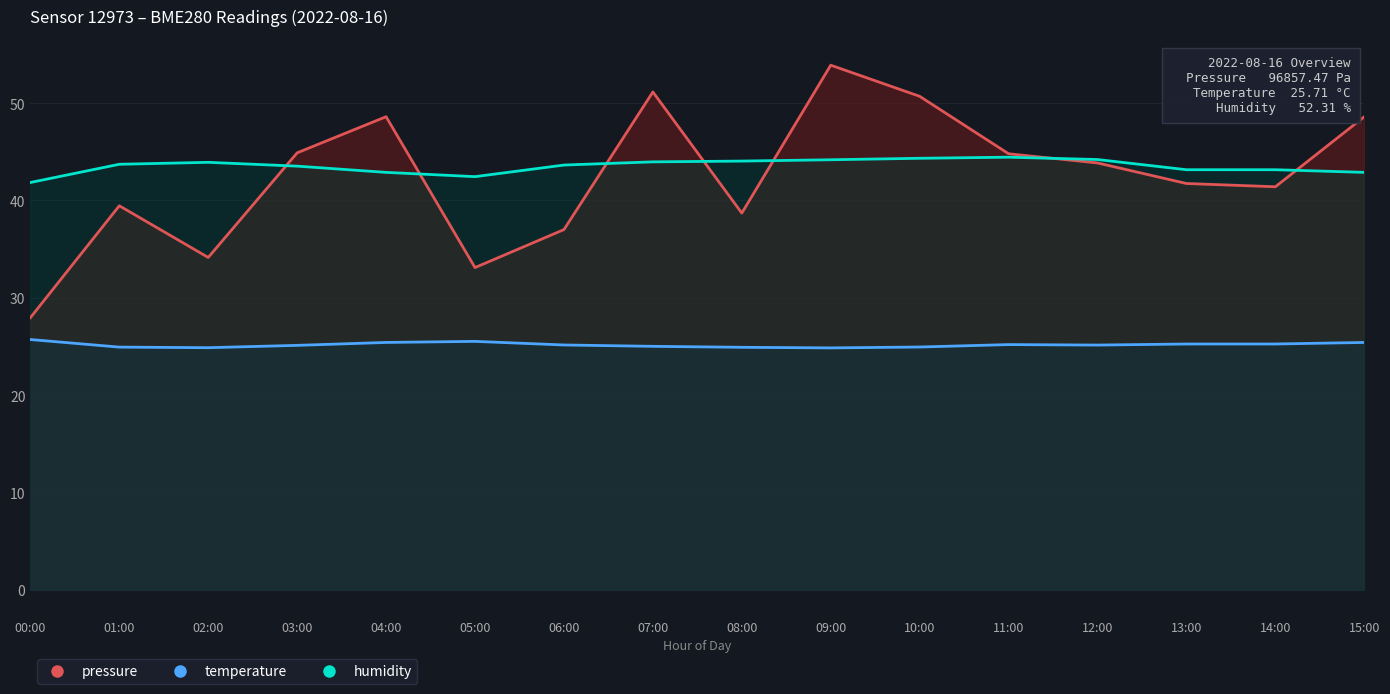

What is the sum of the humidity values at 03:00 and 15:00?

86.4